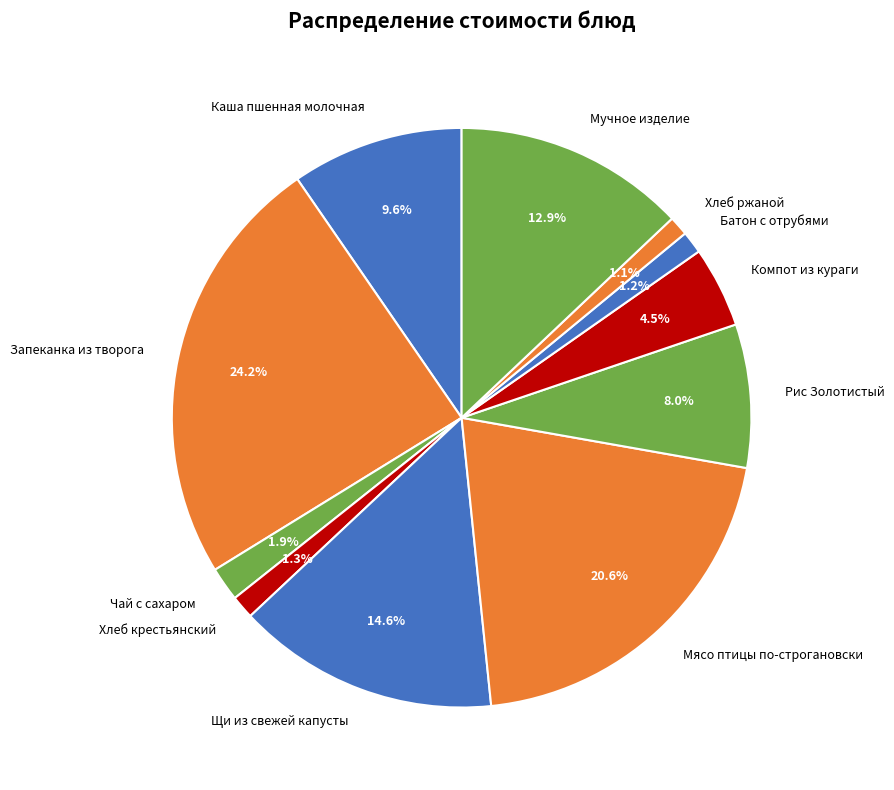

The Щи из свежей капусты slice represents 15% of the pie. True or false?

True